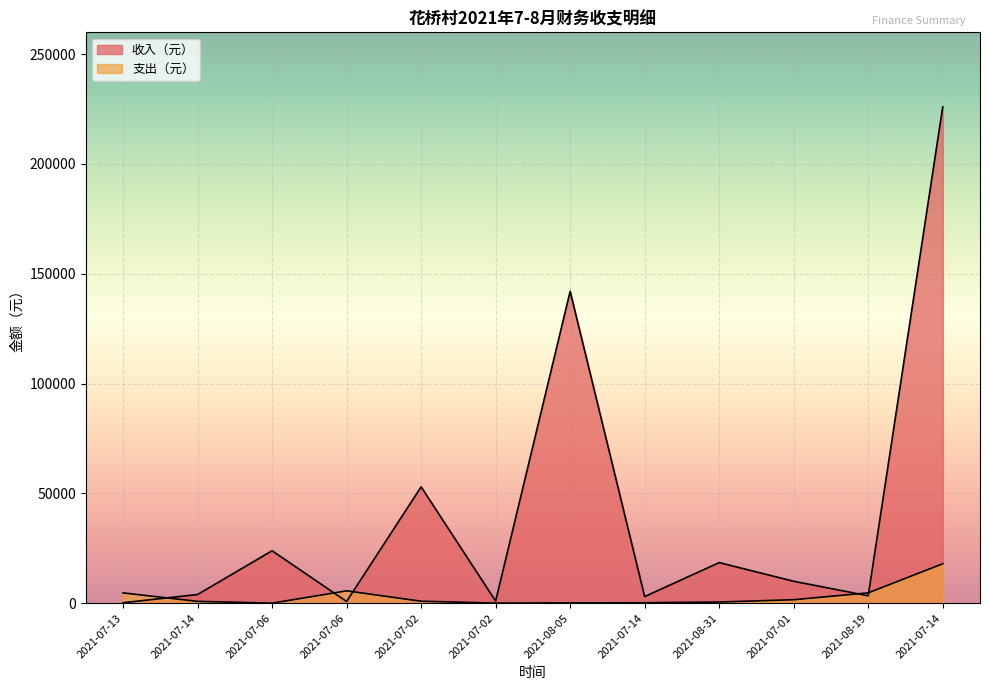

At which category does 收入（元） reach its first local peak?

2021-07-06